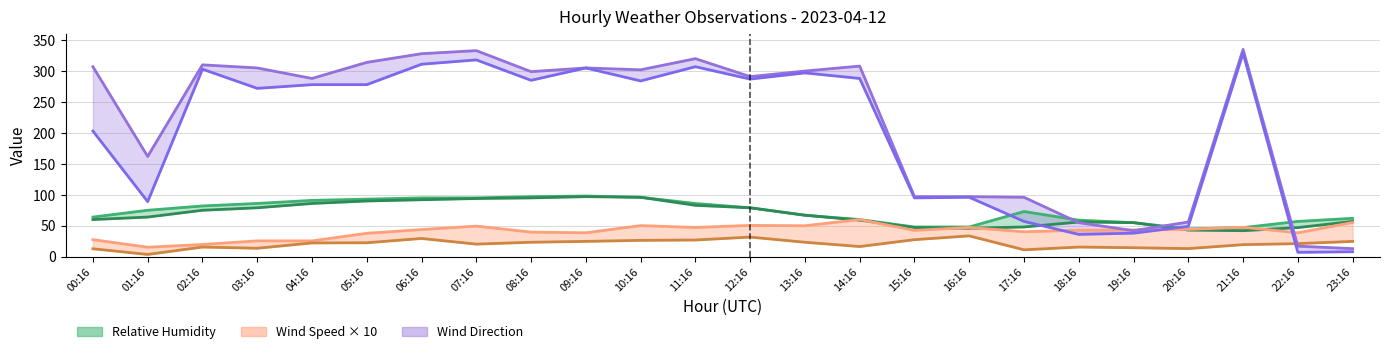

How many values in the WIND_DIR series exceed 300?

11